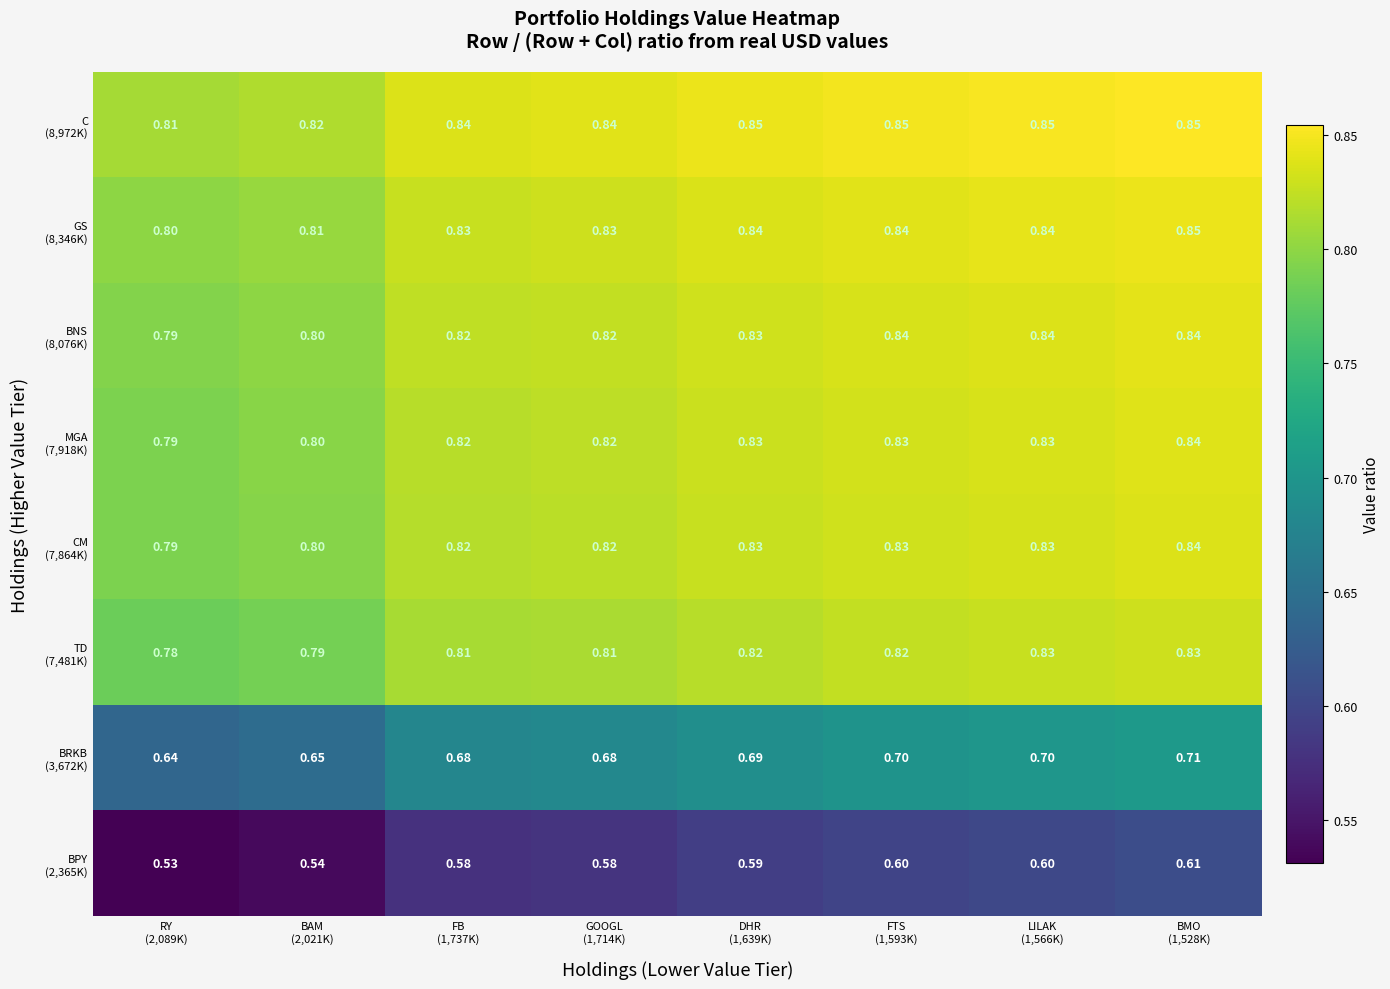

Count the number of data series in this chart.

8